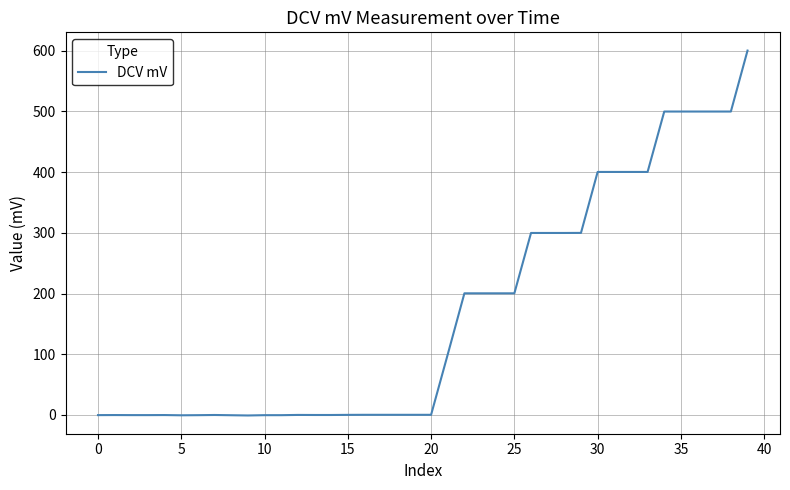

What is the difference between the maximum and minimum values?

601.0